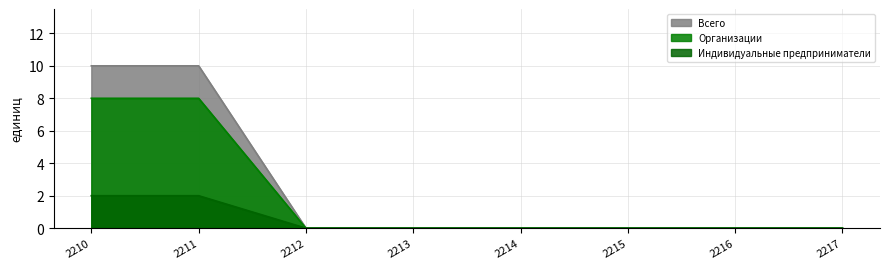

The Индивидуальные предприниматели series shows -1 at 2215. True or false?

False